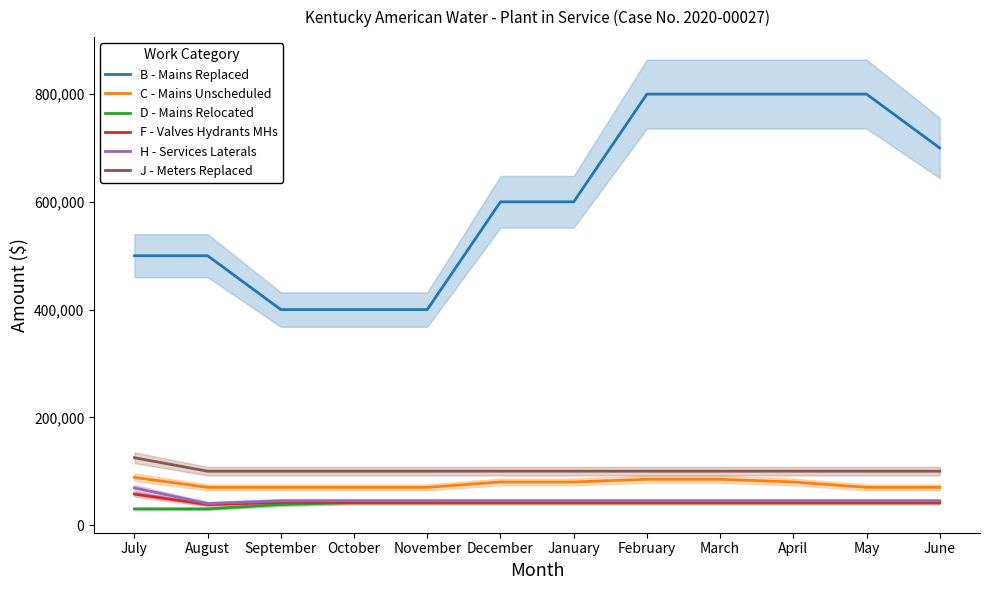

At how many categories does at least one series exceed 541395?

7